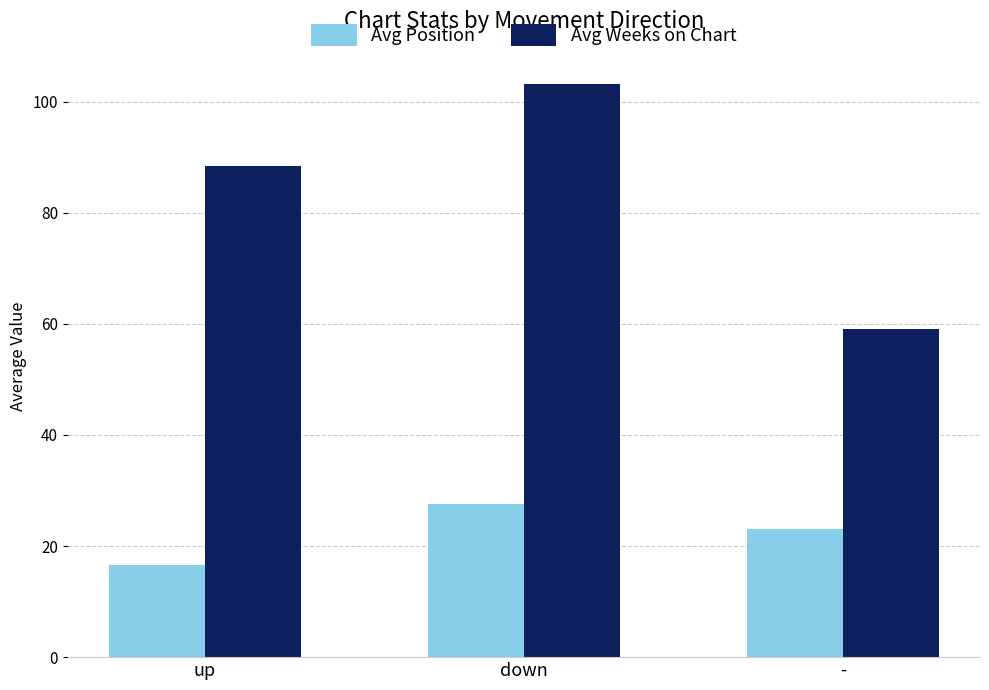

Reading left to right, transcribe all the data shown in this chart.

Avg Position: 16.5	27.5	23.0
Avg Weeks on Chart: 88.5	103.1	59.1